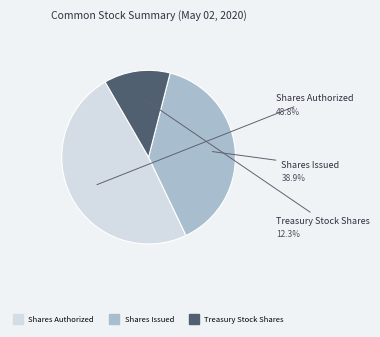

Does any single category account for the majority?

No